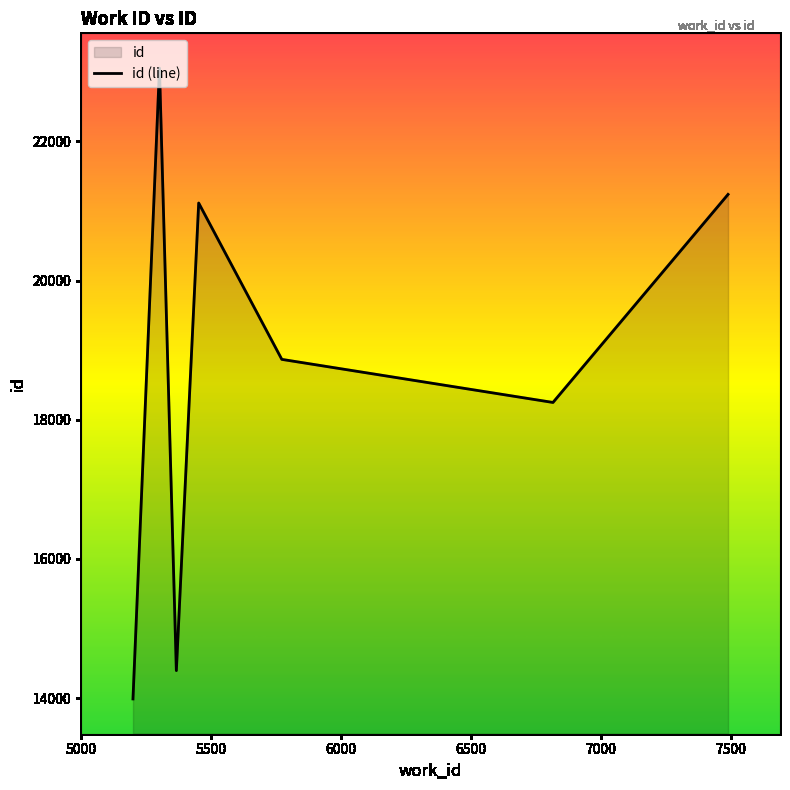

What is the difference between the maximum and minimum values?

9062